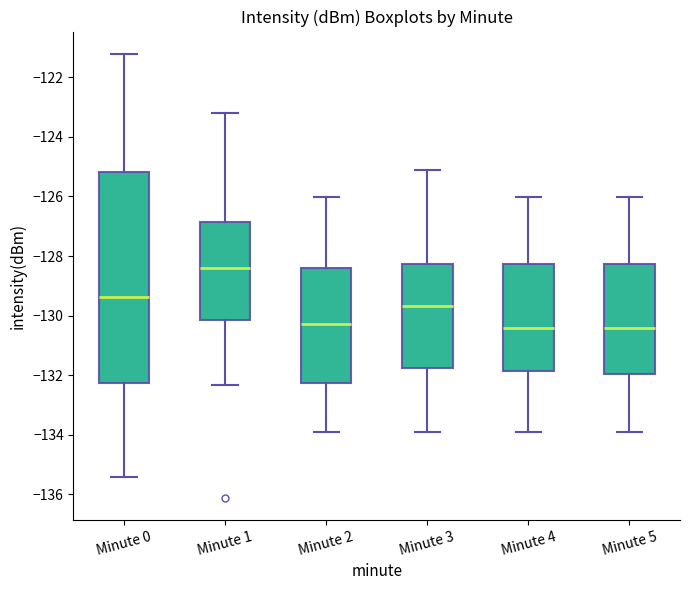

Which box is the tallest, from its lower edge to its upper edge?

Minute 0